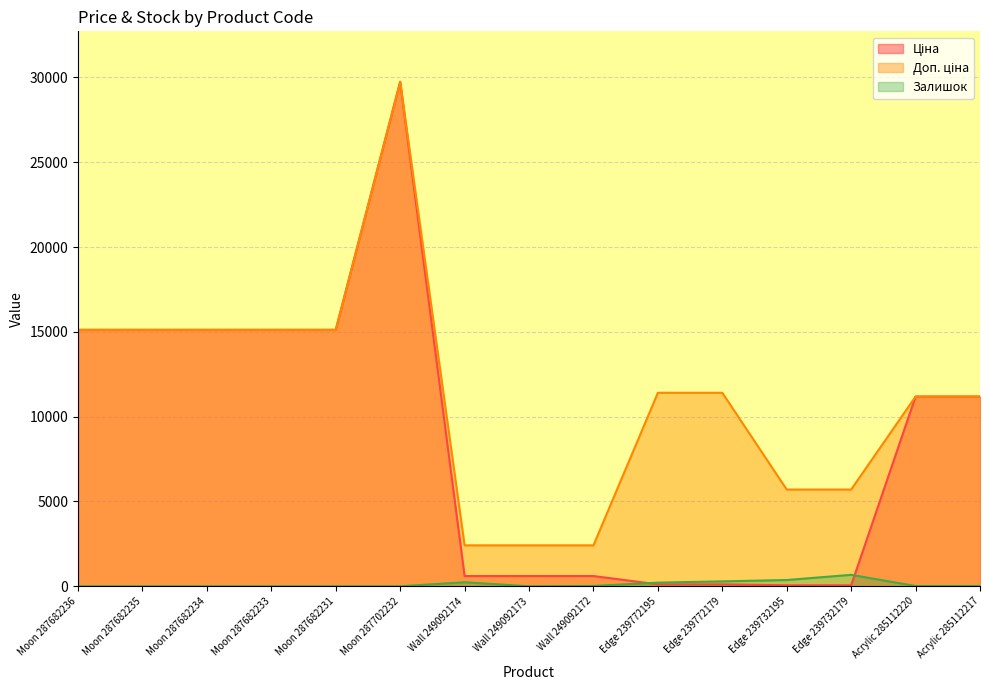

What is the sum of the Доп. ціна values at Edge 239772179 and Acrylic 285112217?

22598.2